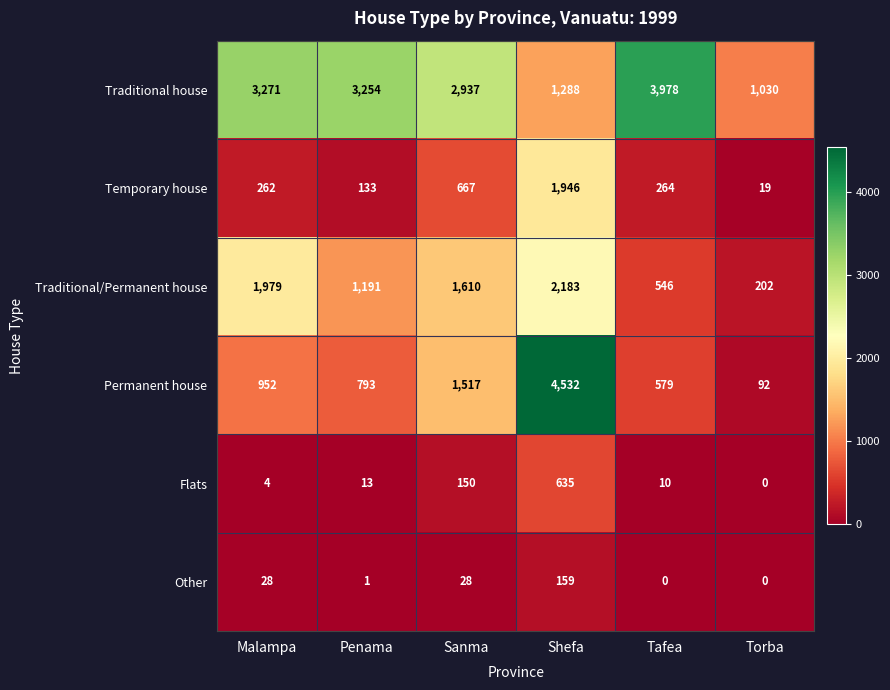

Which category has the highest value across all series?

Shefa